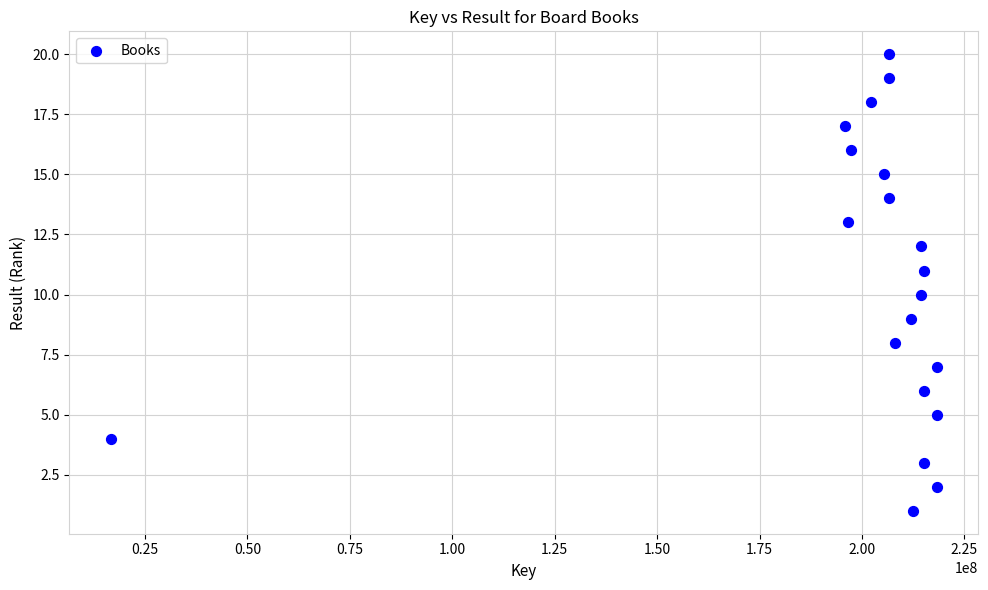

What is the range of X values (max minus min)?

201714389